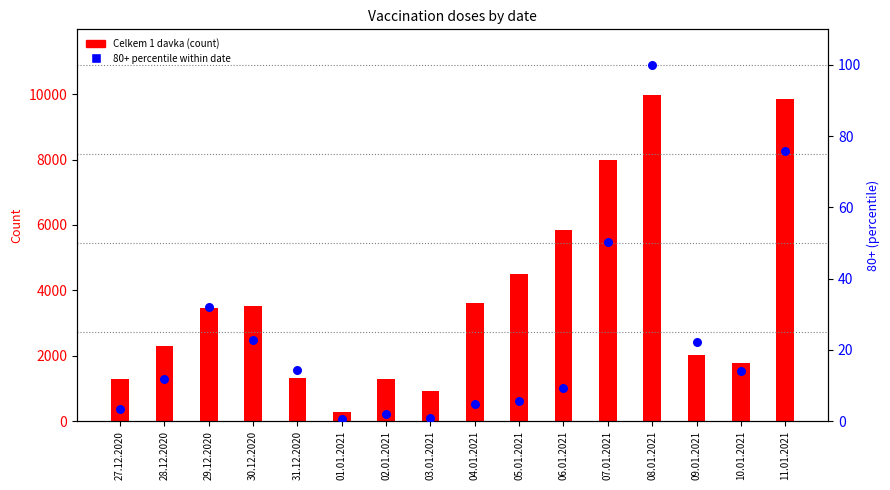

At which category is the sum across all series the highest?

08.01.2021